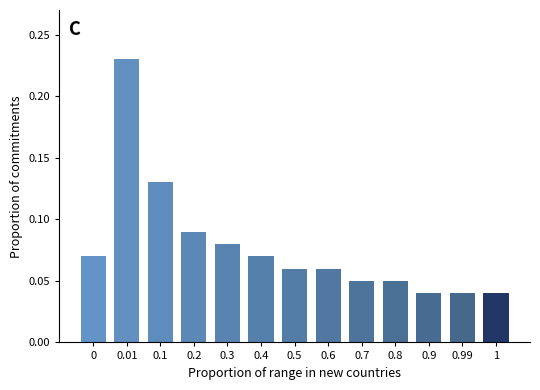

How many values are between 0 and 1?

13